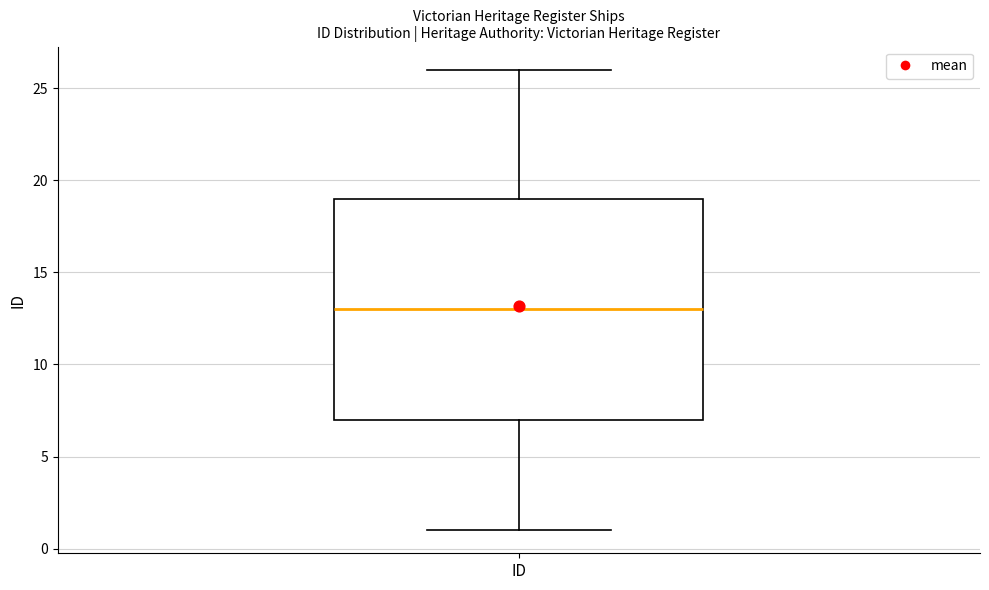

Transcribe this box plot: give where the median line is, the range the box spans, and where the two whiskers end, as read against the y-axis. The values are not printed on the chart, so give them approximately, as read against the axis.

median 13, box 7 to 19, whiskers 1 to 26